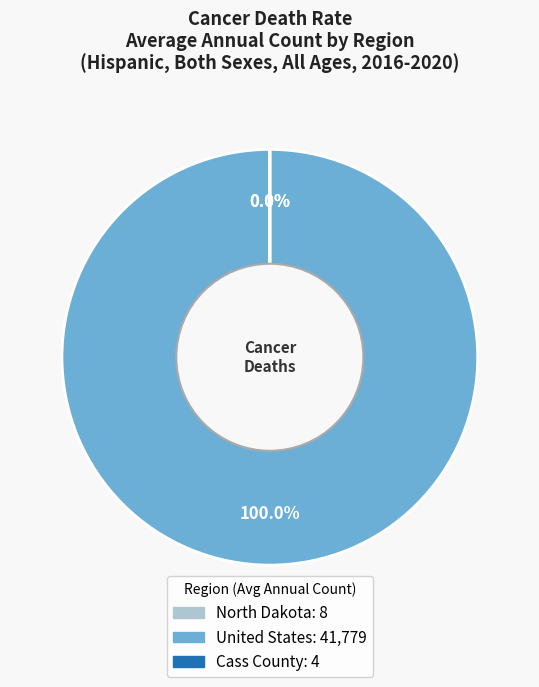

What is the largest slice in the pie chart?

United States